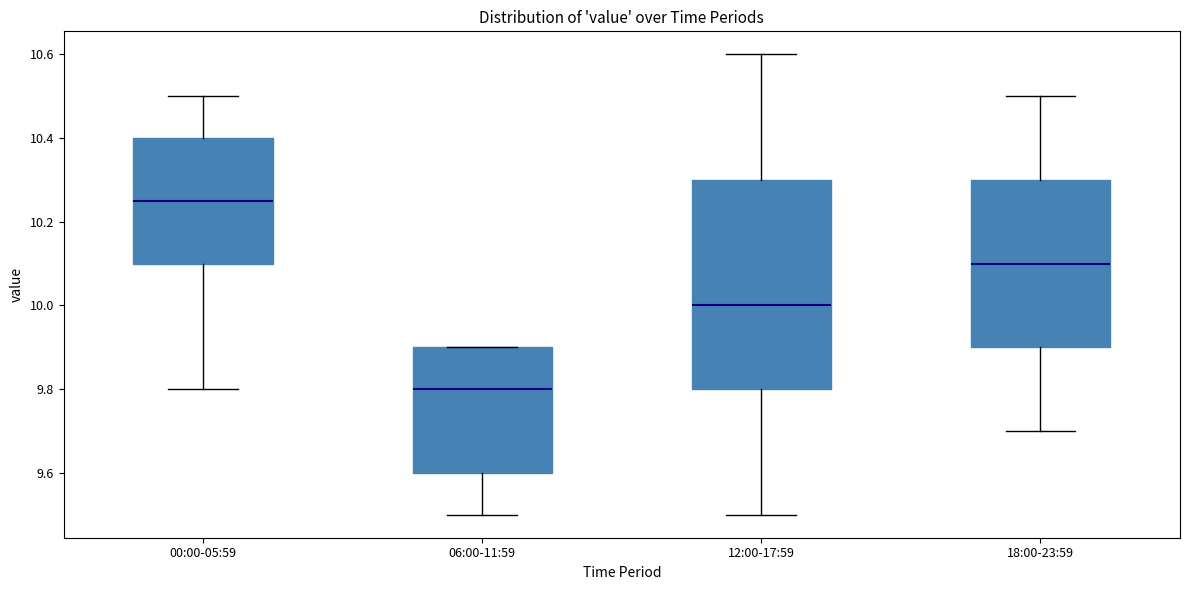

Reading left to right, transcribe this box plot: for each box, give where its median line is, the range the box spans, and where its two whiskers end, as read against the y-axis. The values are not printed on the chart, so give them approximately, as read against the axis.

00:00-05:59: median 10.26, box 10.10 to 10.40, whiskers 9.80 to 10.50
06:00-11:59: median 9.80, box 9.60 to 9.90, whiskers 9.50 to 9.90
12:00-17:59: median 10.00, box 9.80 to 10.30, whiskers 9.50 to 10.60
18:00-23:59: median 10.10, box 9.90 to 10.30, whiskers 9.70 to 10.50